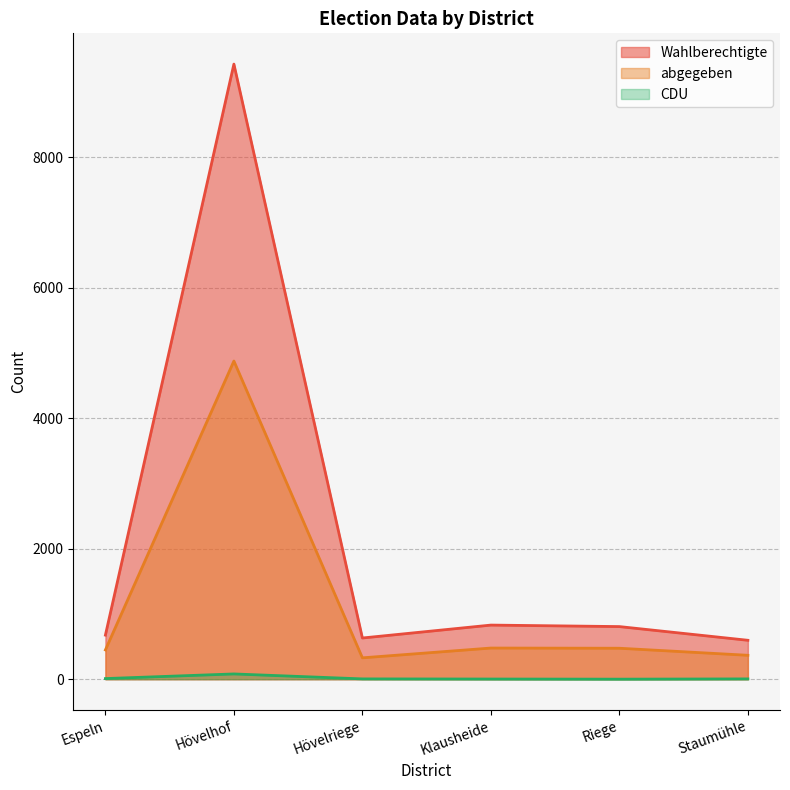

What is the highest value of the Wahlberechtigte series?

9430